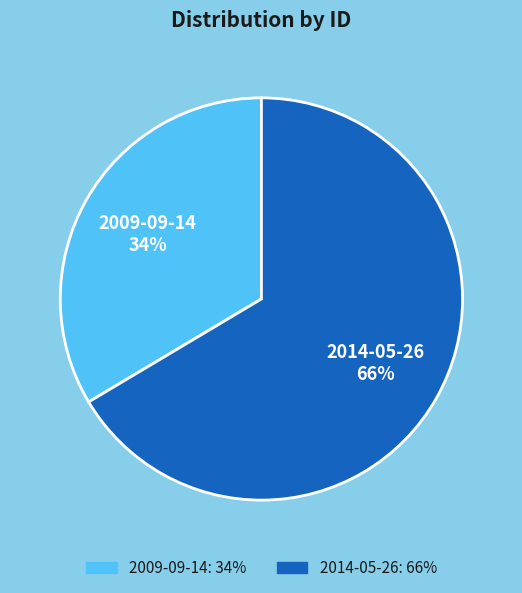

What percentage is the 2014-05-26 slice, to the nearest percent?

66%